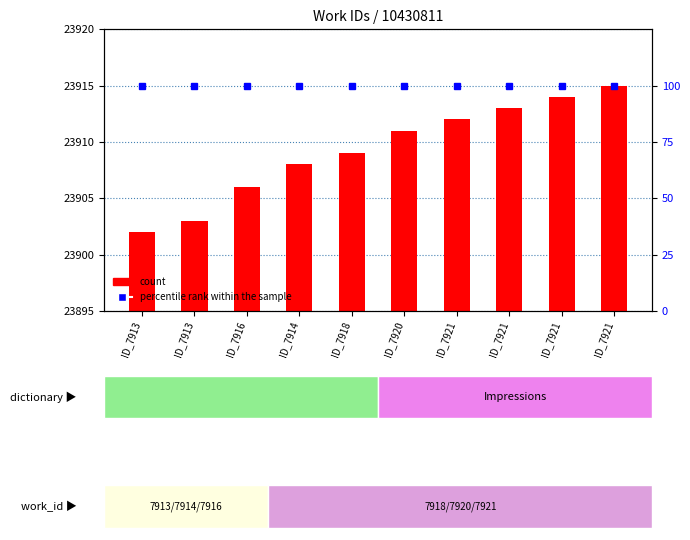

The value of count at ID_7921 is 23915. True or false?

True